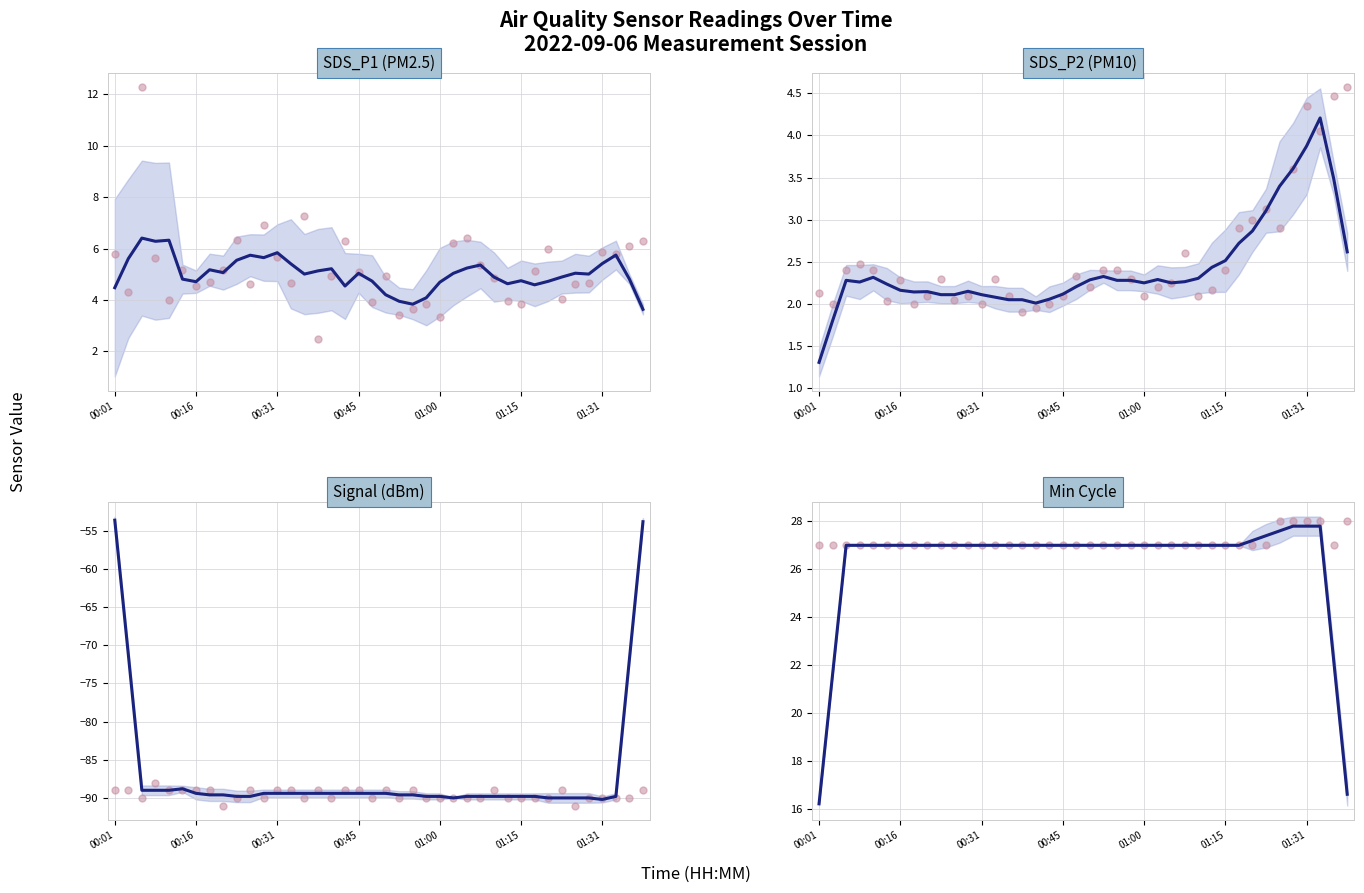

Is the value of Signal (dBm) at 32 greater than the value of SDS_P2 (PM10) at 37?

No